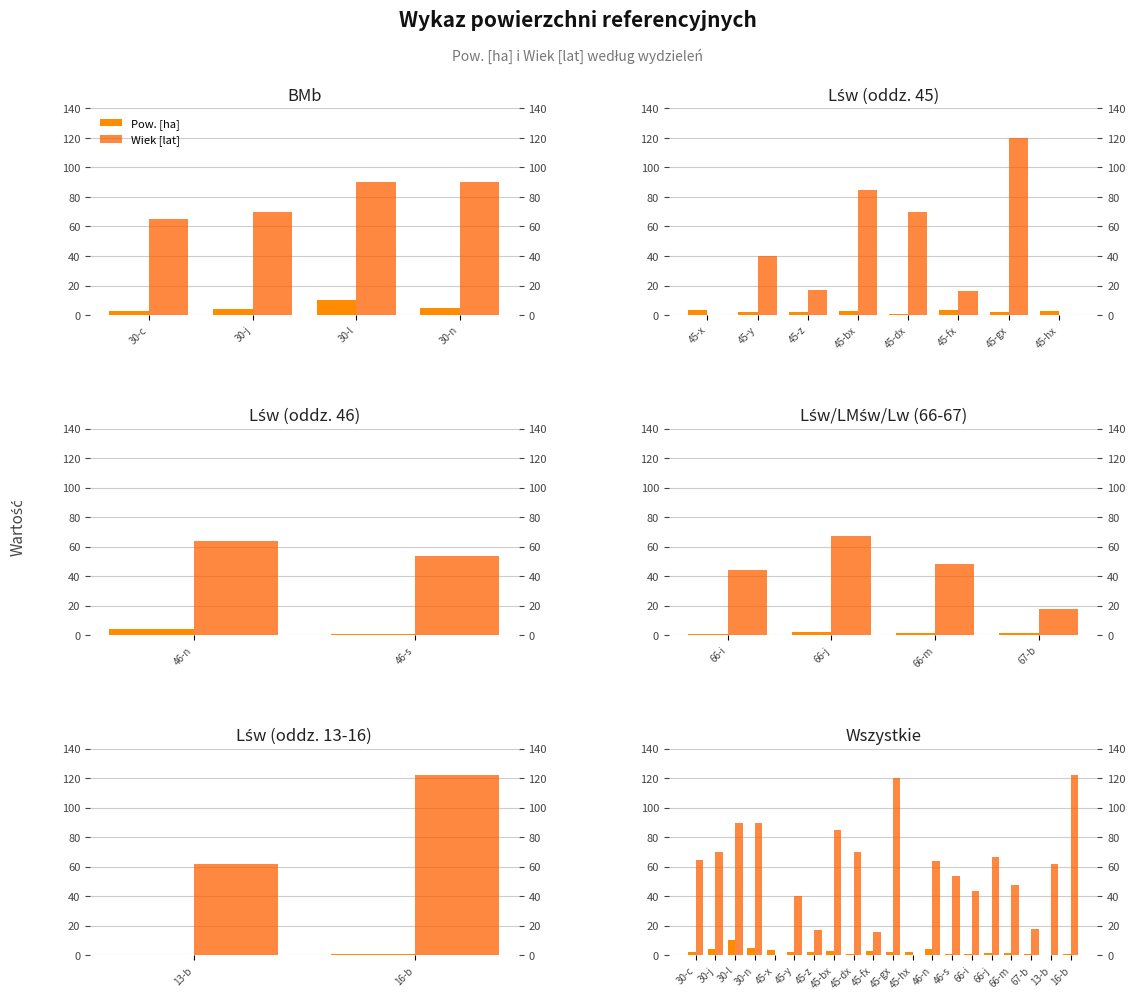

Count the number of categories in the chart.

20